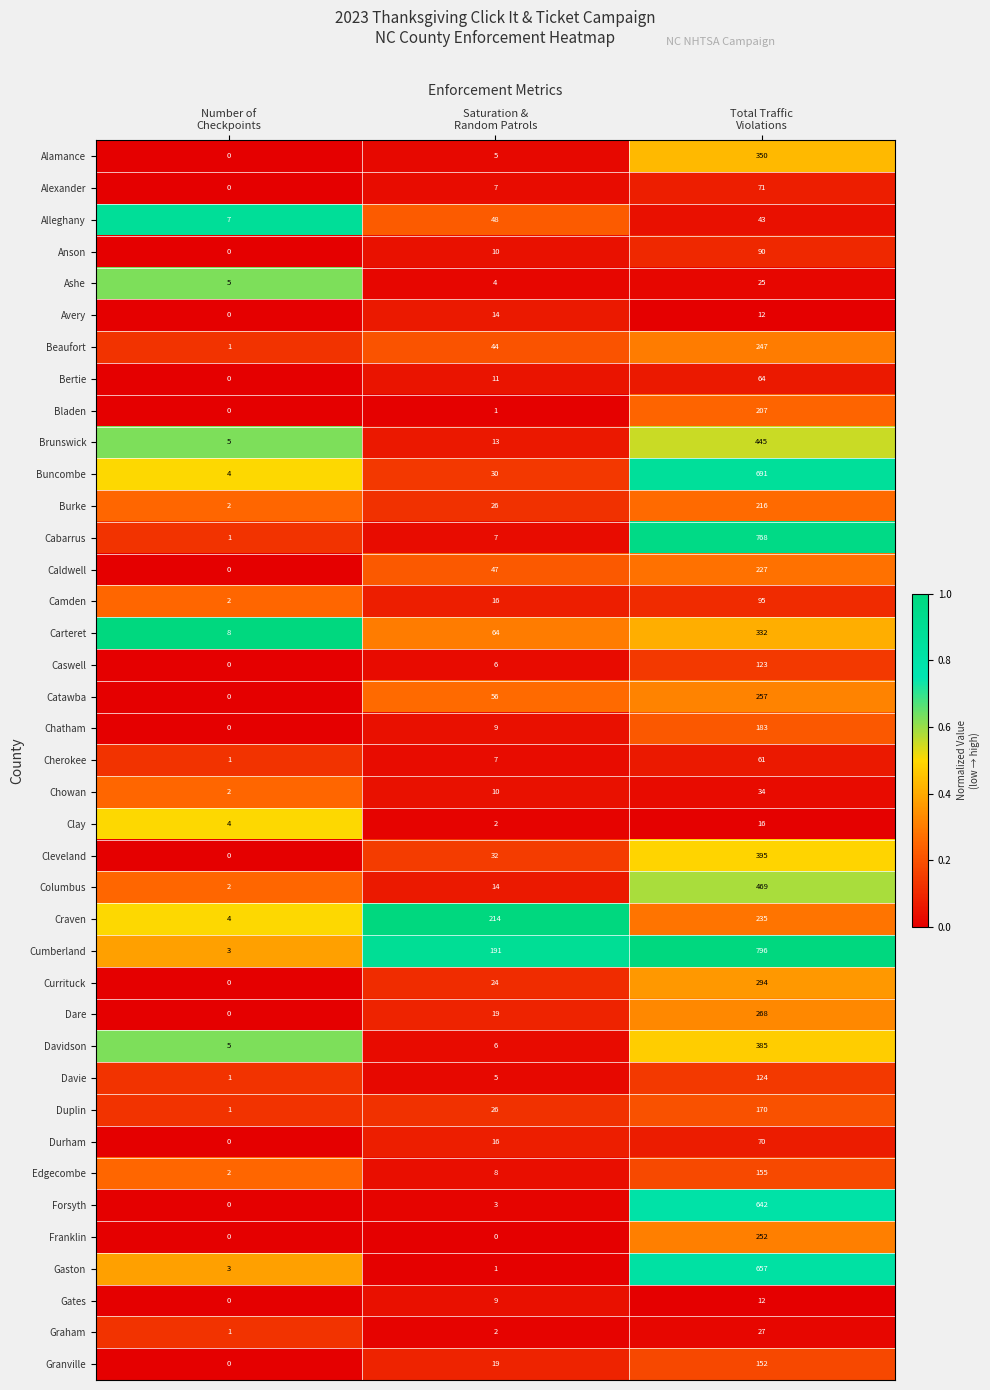

Rank the series by their maximum value, from lowest to highest.

Gates, Avery, Clay, Ashe, Graham, Chowan, Alleghany, Cherokee, Bertie, Durham, Alexander, Anson, Camden, Caswell, Davie, Granville, Edgecombe, Duplin, Chatham, Bladen, Burke, Caldwell, Craven, Beaufort, Franklin, Catawba, Dare, Currituck, Carteret, Alamance, Davidson, Cleveland, Brunswick, Columbus, Forsyth, Gaston, Buncombe, Cabarrus, Cumberland